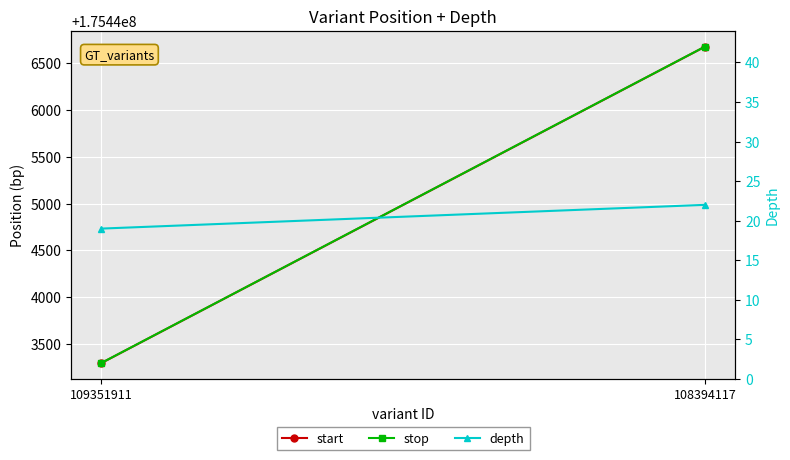

What is the greatest value displayed?

175446677